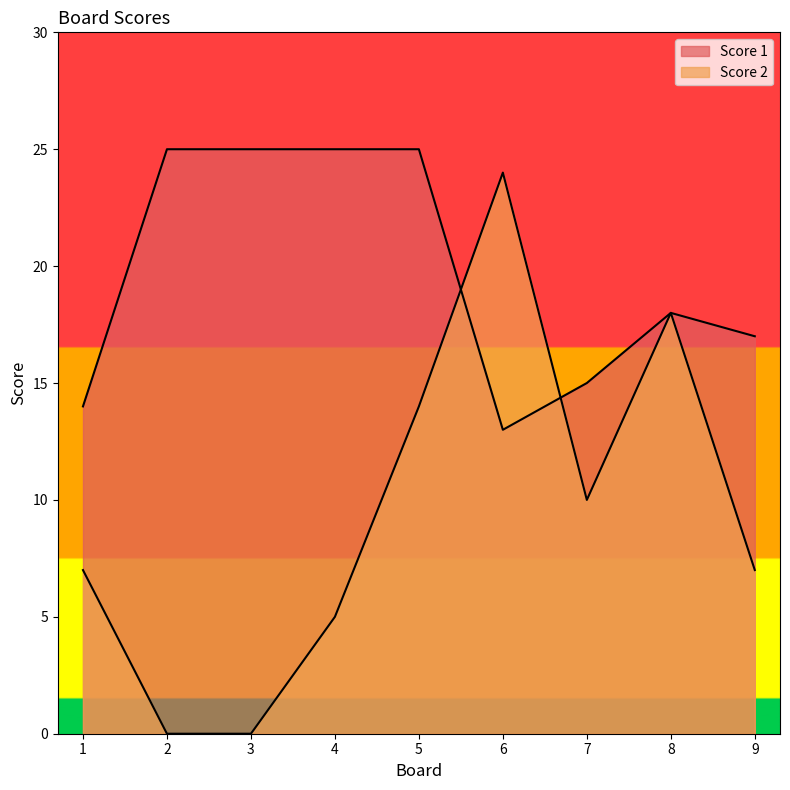

Rank the categories by Score 1 value from lowest to highest.

6, 1, 7, 9, 8, 2, 3, 4, 5